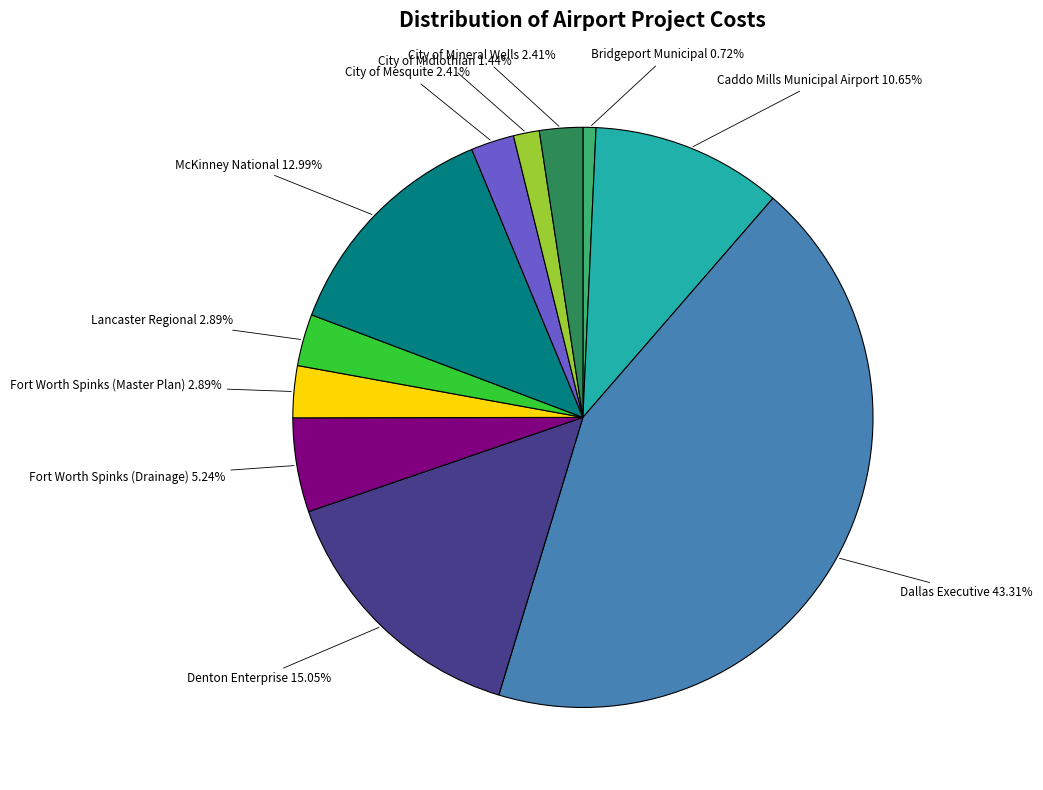

Count the number of slices in the pie.

11